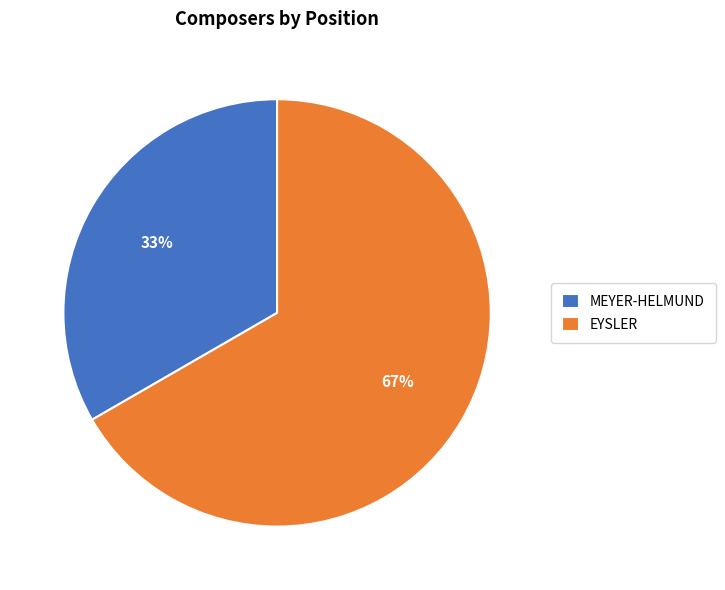

Is there any slice that represents more than half of the pie?

Yes